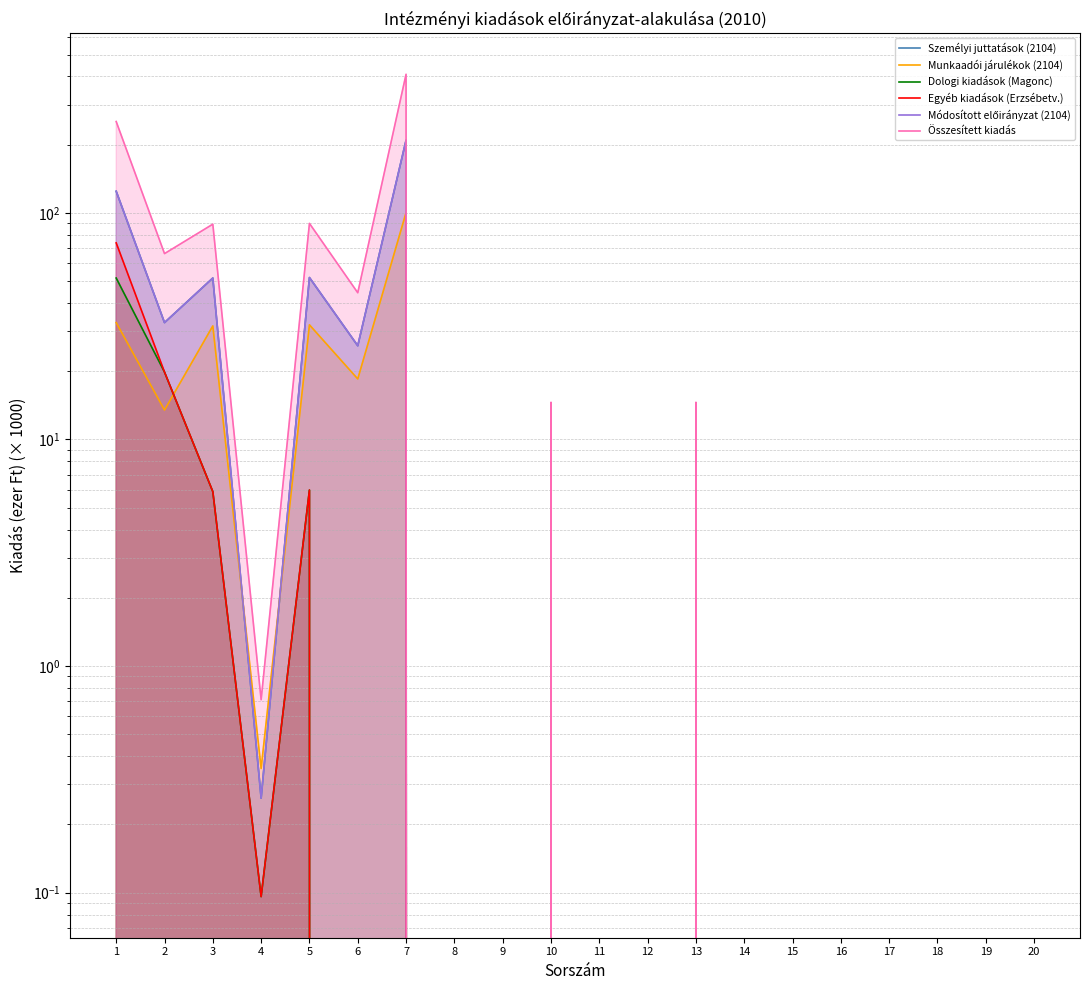

Does the chart have visible grid lines?

Yes